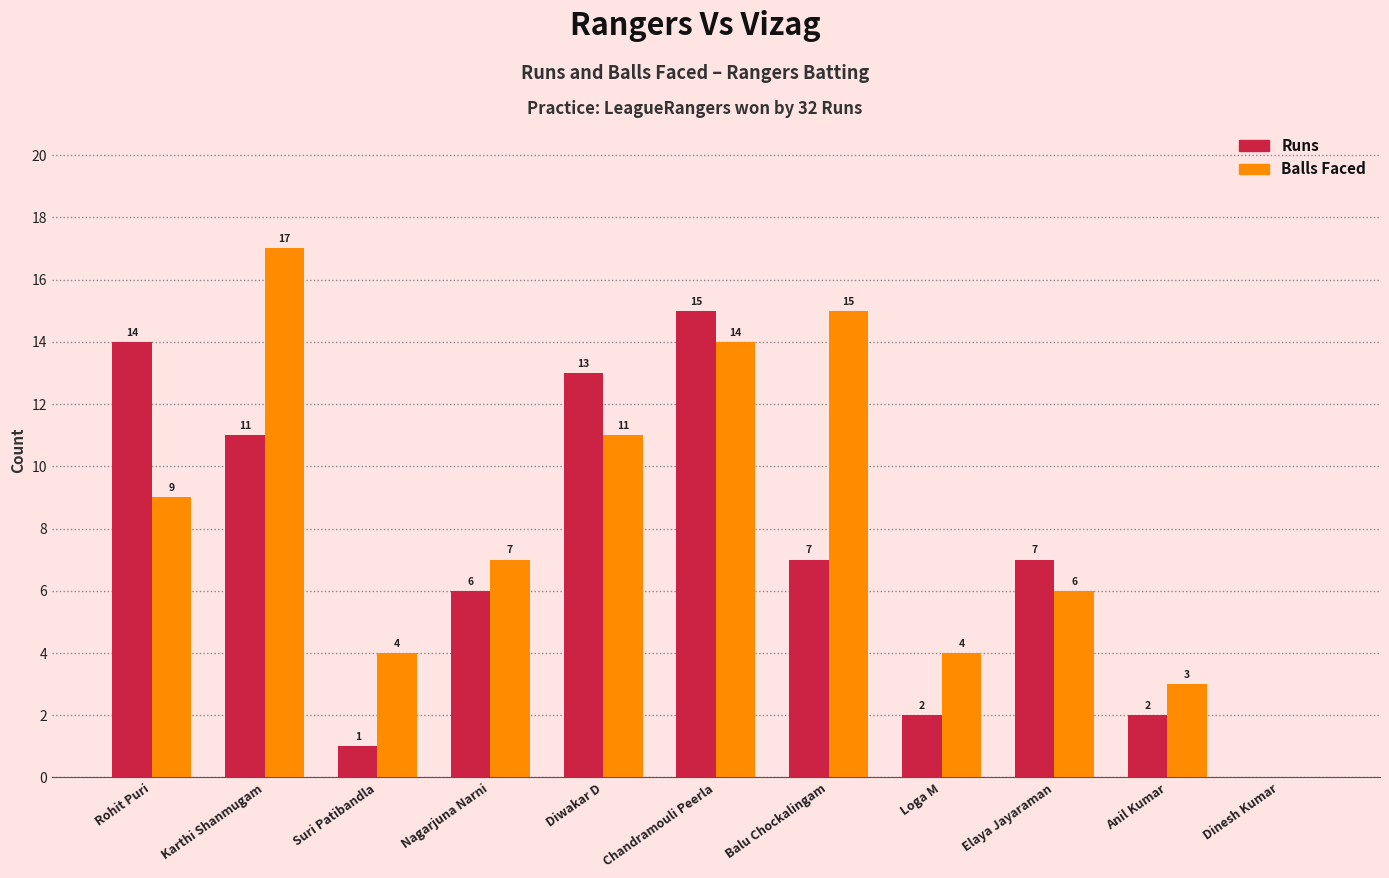

Reading left to right, list all the values displayed in this chart.

Runs: 14	11	1	6	13	15	7	2	7	2	0
Balls: 9	17	4	7	11	14	15	4	6	3	0